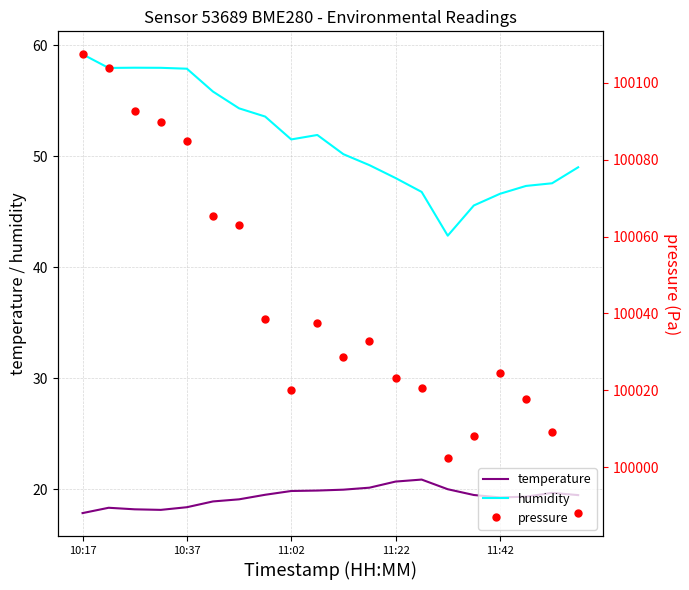

What are all the series names shown in the legend?

temperature, humidity, pressure